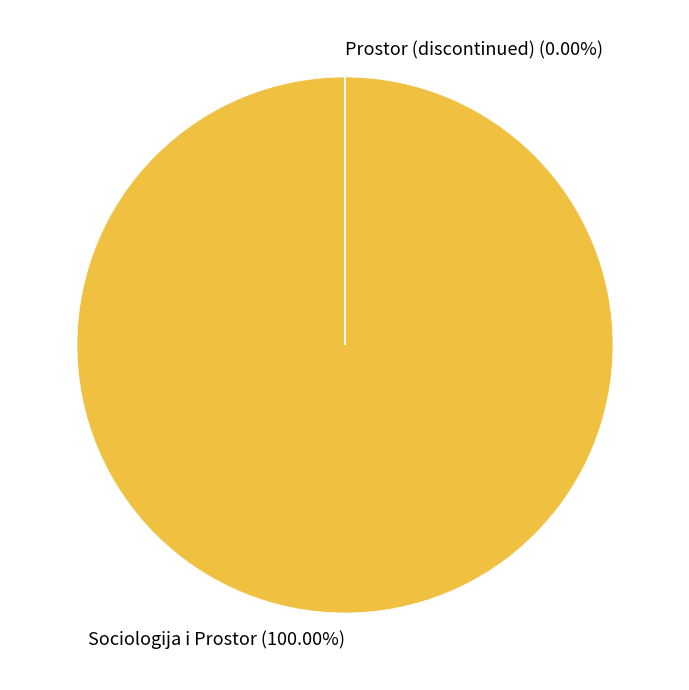

Count the number of slices in the pie.

2